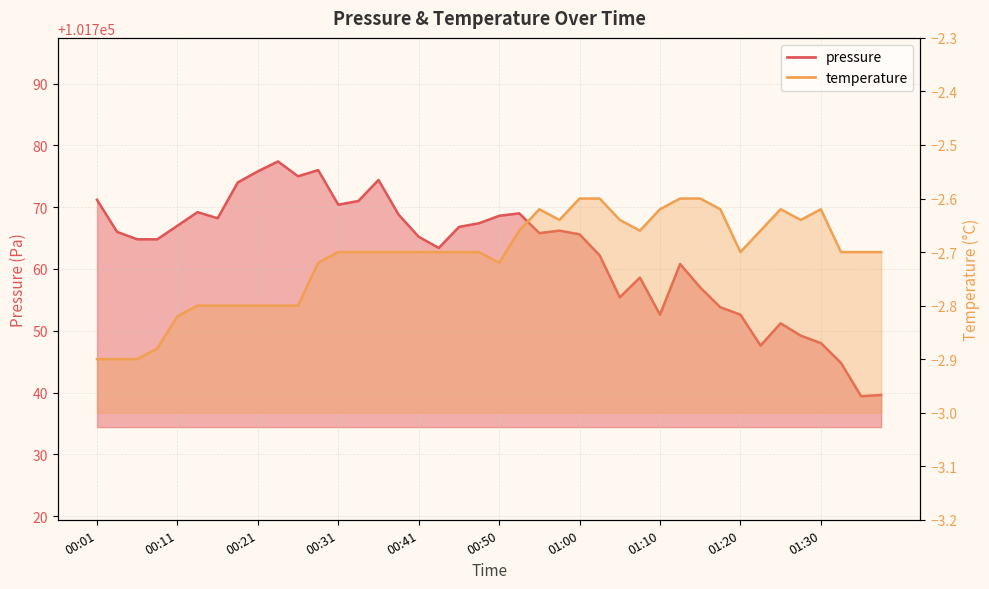

What is the maximum value for temperature?

-2.6